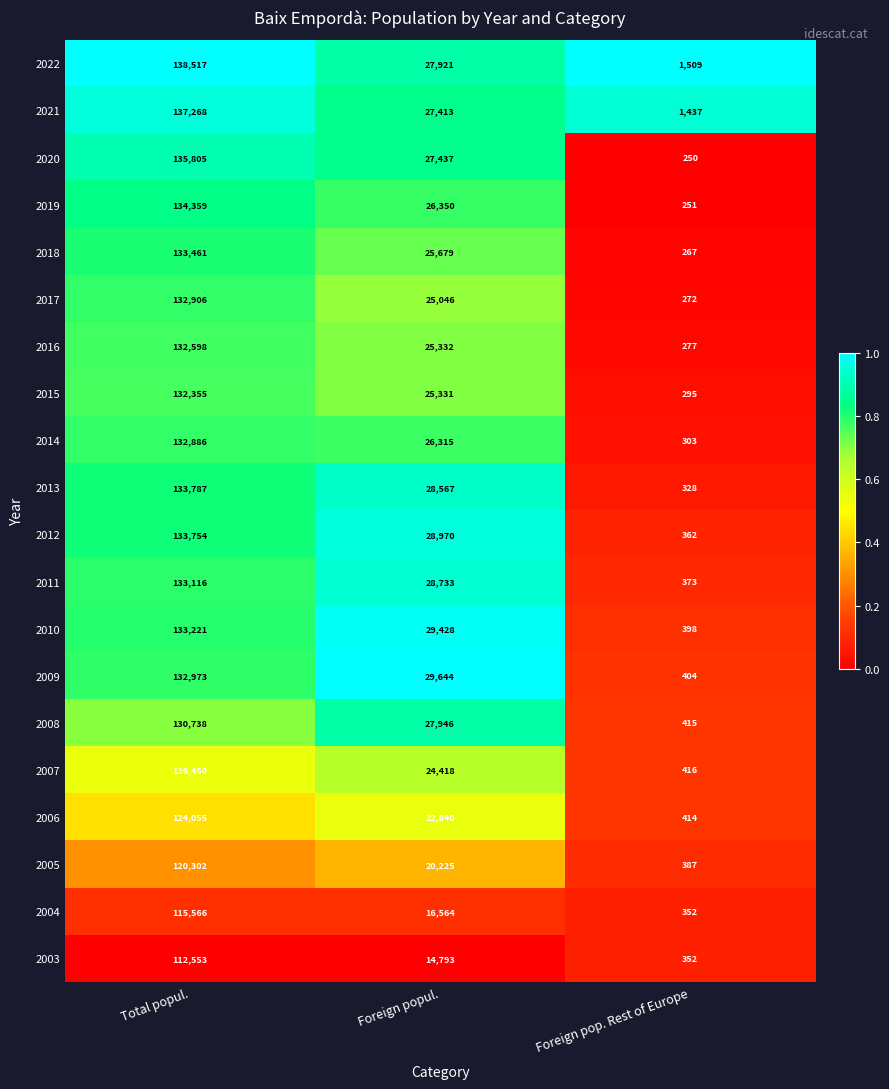

Which series has the widest spread of values?

2022